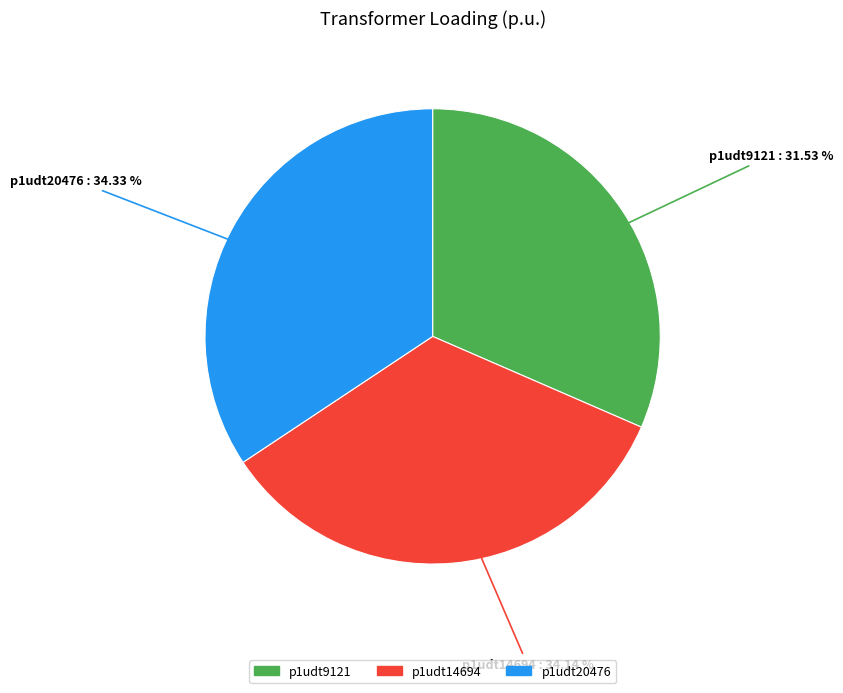

Is there a majority slice in this chart?

No